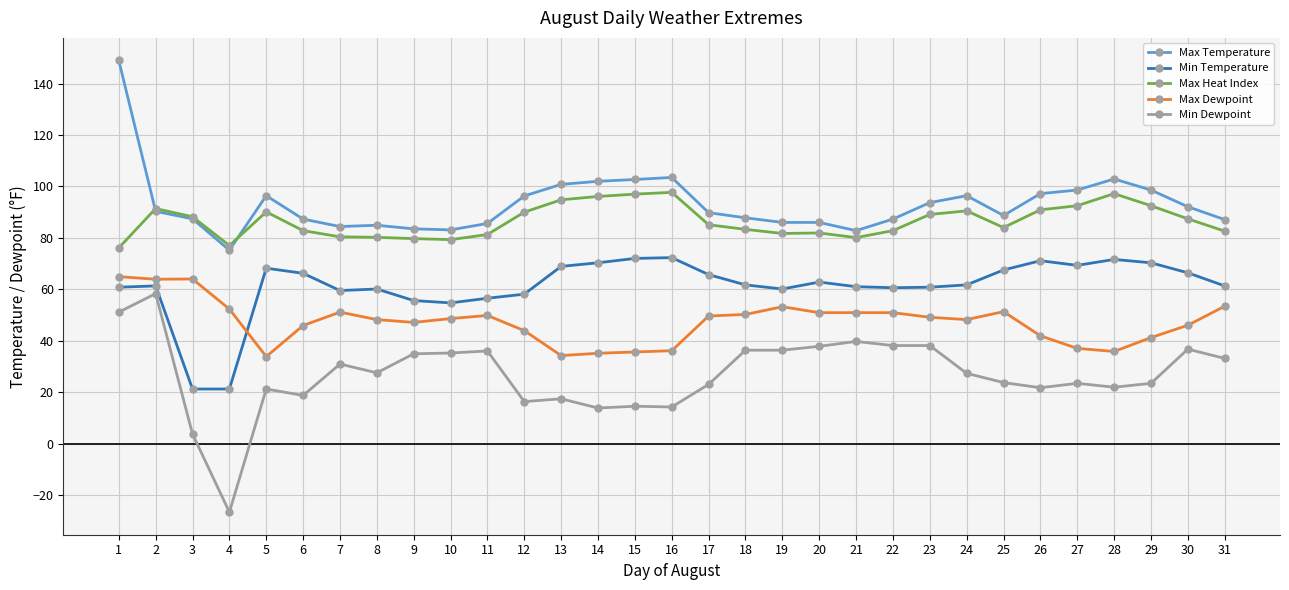

True or false: Min Dewpoint has a value of 10.2 at 31.

False